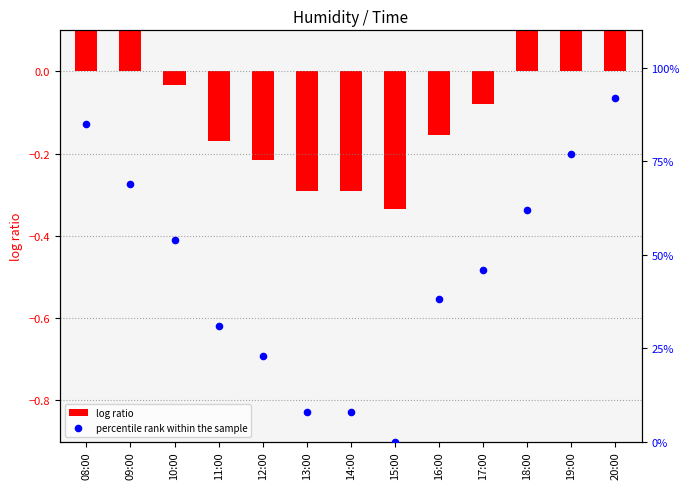

Is the value of log ratio at 20:00 greater than the value of percentile rank within the sample at 12:00?

No